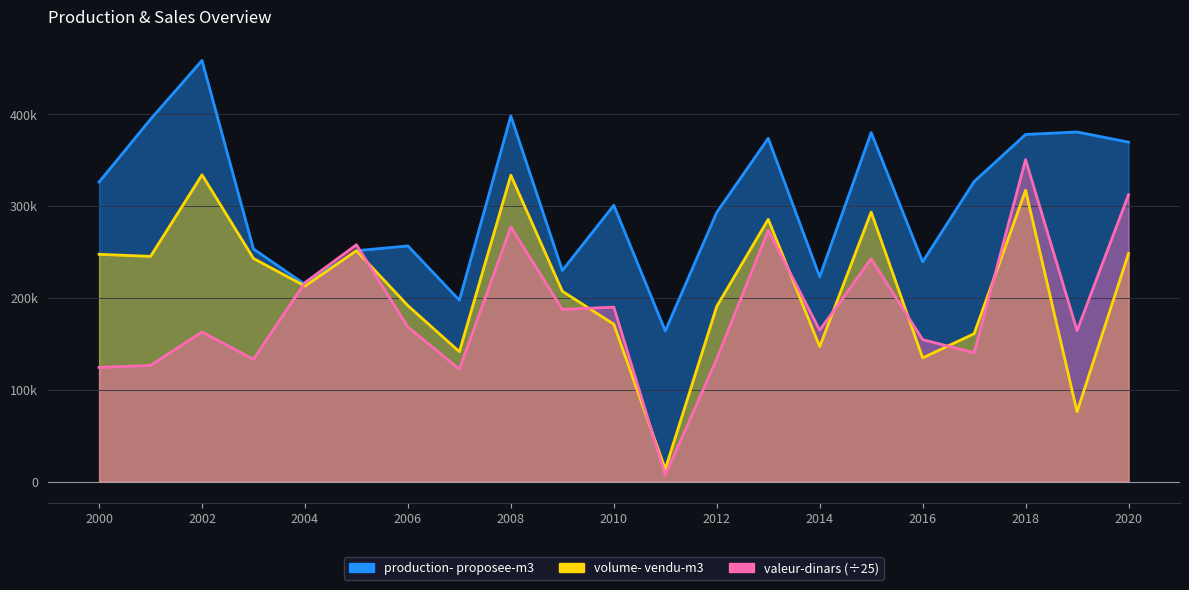

Is it true that volume- vendu-m3 equals 207421.5 at 2009?

True